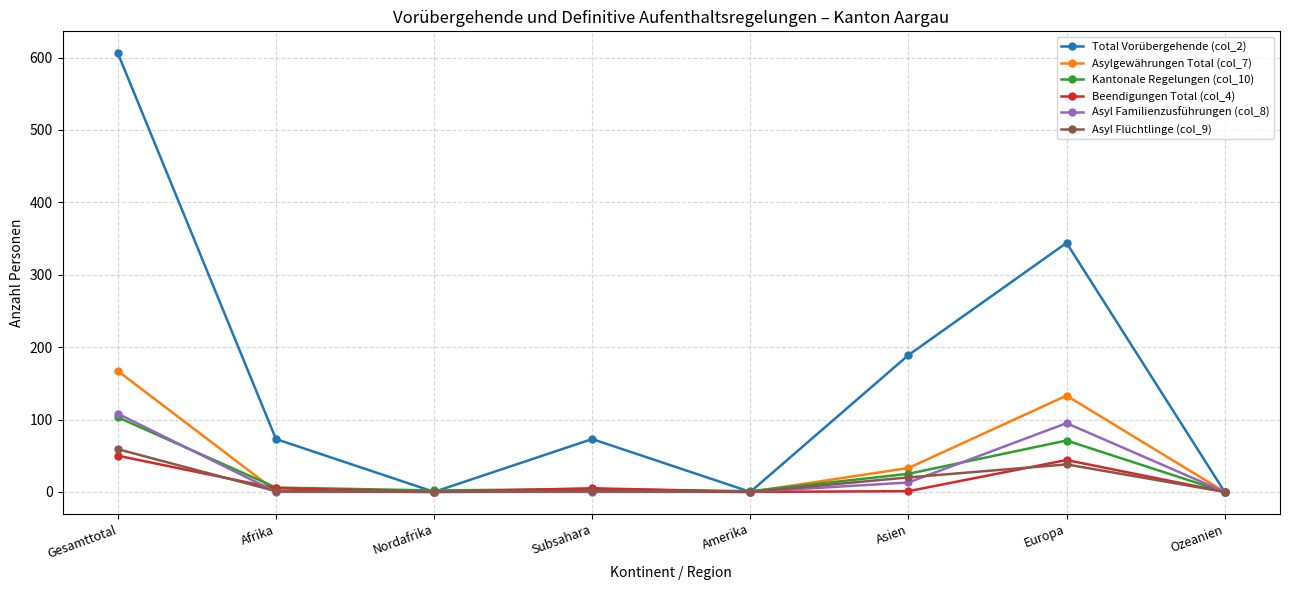

At which label does Beendigungen Total (col_4) first exceed 5?

Gesamttotal